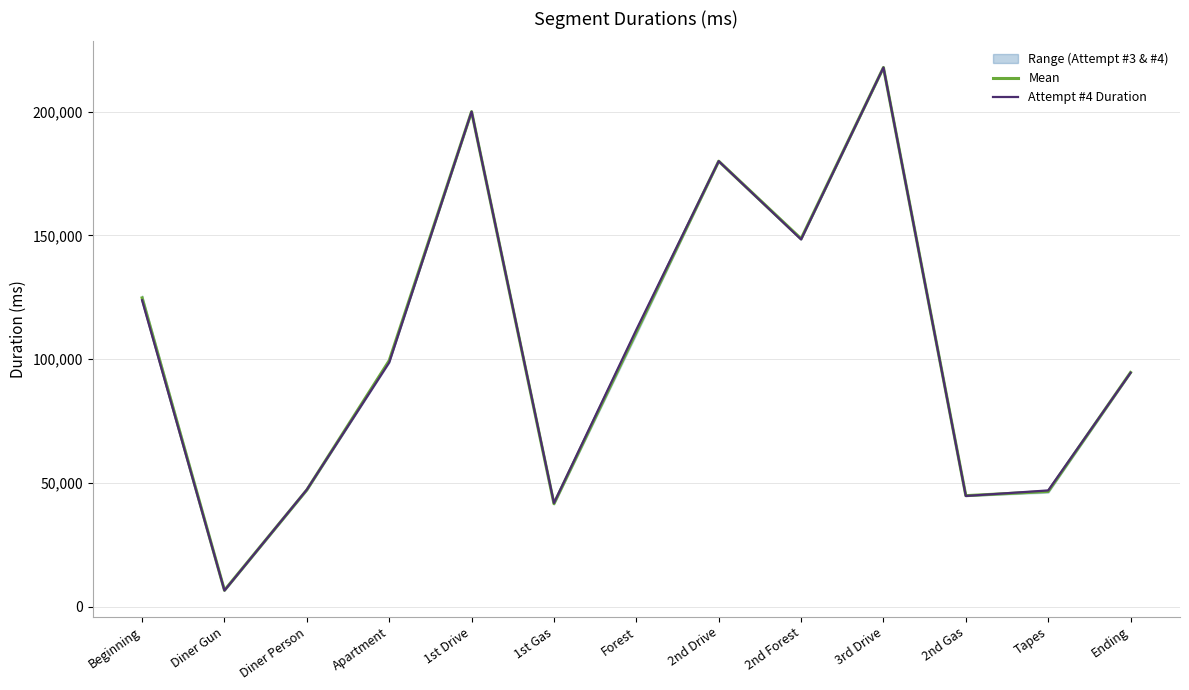

Is this an area chart (filled region under the line)?

No